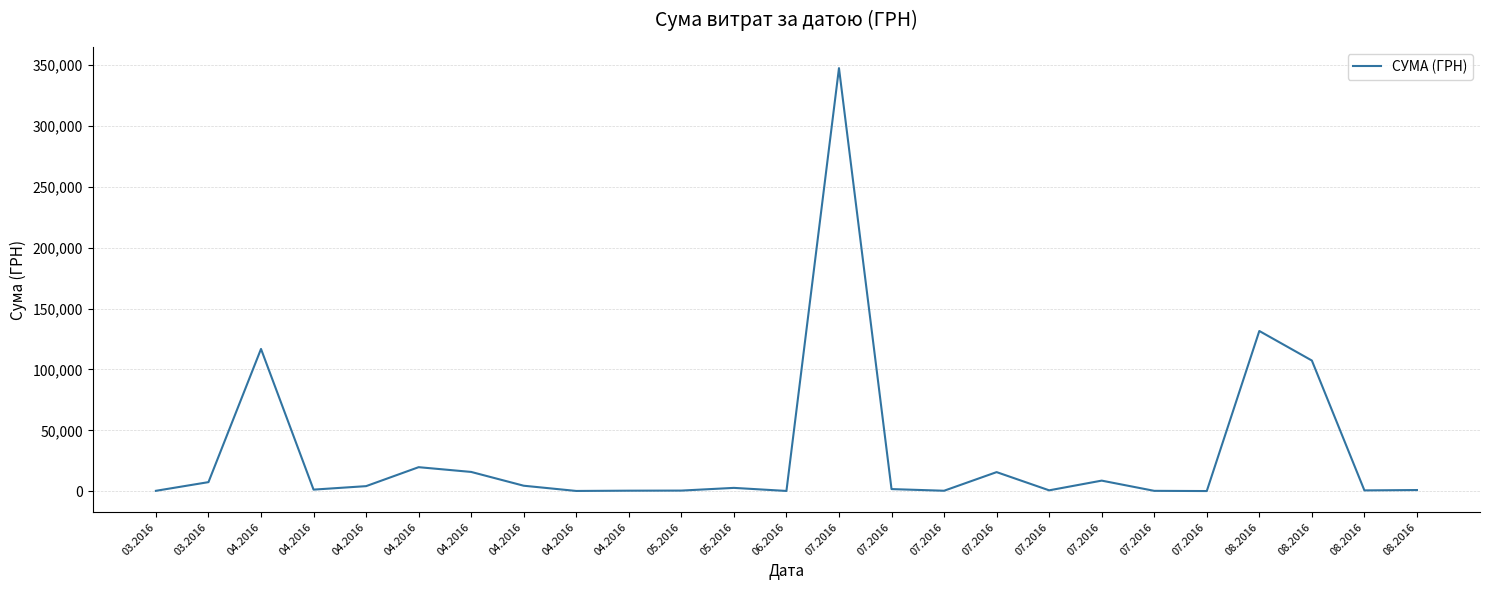

What is the label of the 18th point from the left?

07.2016